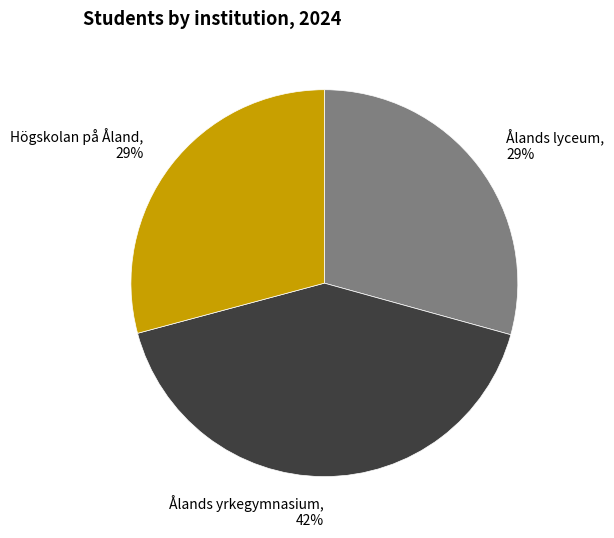

To the nearest percent, what is the combined percentage of Högskolan på Åland, 29% and Ålands lyceum, 29%?

58%